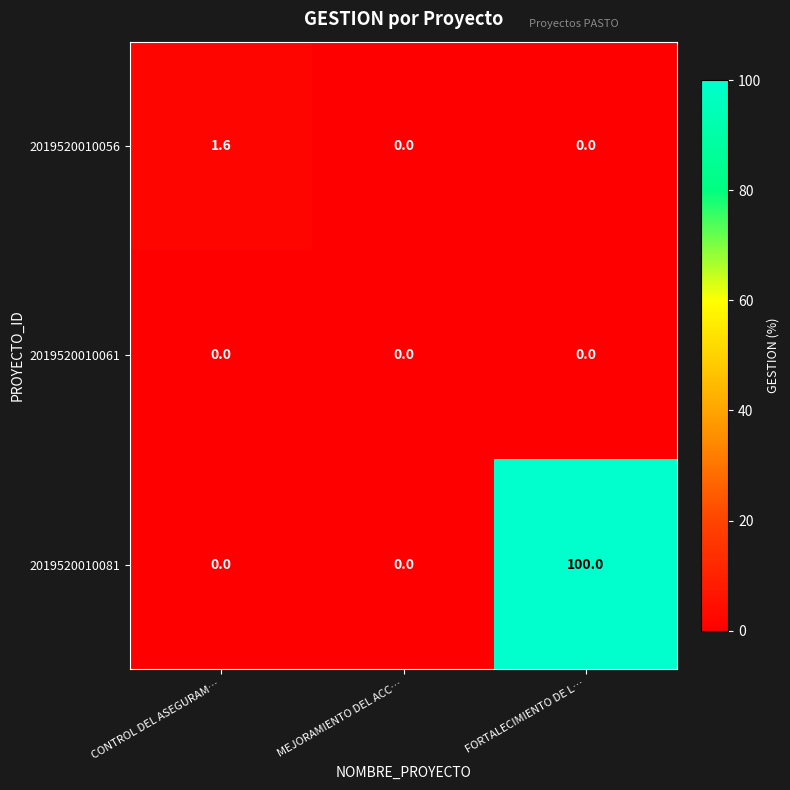

Reading left to right, transcribe all the data shown in this chart.

2019520010056: CONTROL DEL ASEGURAM…=1.6	MEJORAMIENTO DEL ACC…=0.0	FORTALECIMIENTO DE L…=0.0
2019520010061: CONTROL DEL ASEGURAM…=0.0	MEJORAMIENTO DEL ACC…=0.0	FORTALECIMIENTO DE L…=0.0
2019520010081: CONTROL DEL ASEGURAM…=0.0	MEJORAMIENTO DEL ACC…=0.0	FORTALECIMIENTO DE L…=100.0